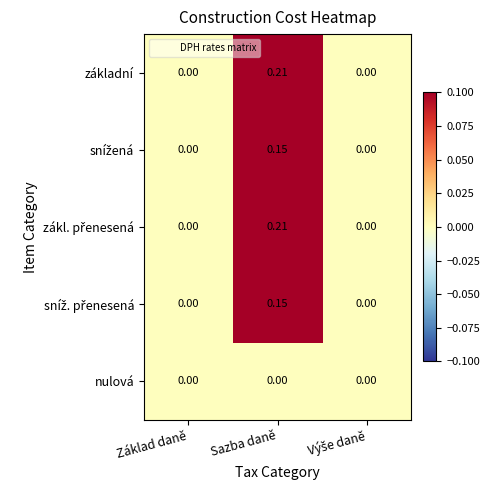

At which label does základní reach its peak?

Sazba daně